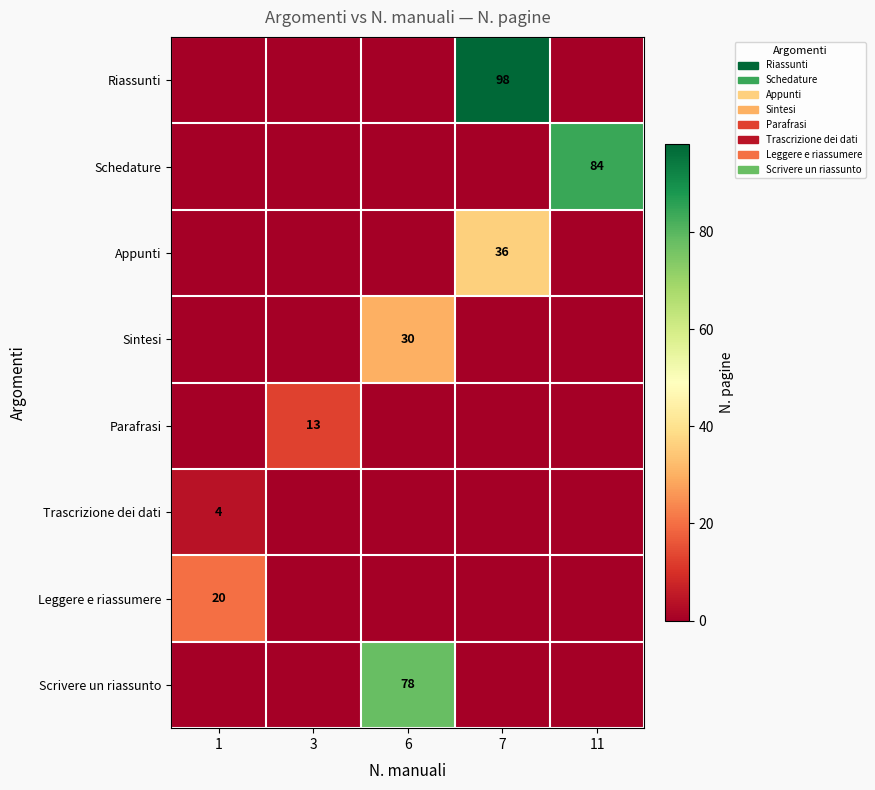

True or false: Sintesi has a value of 53 at 6.

False